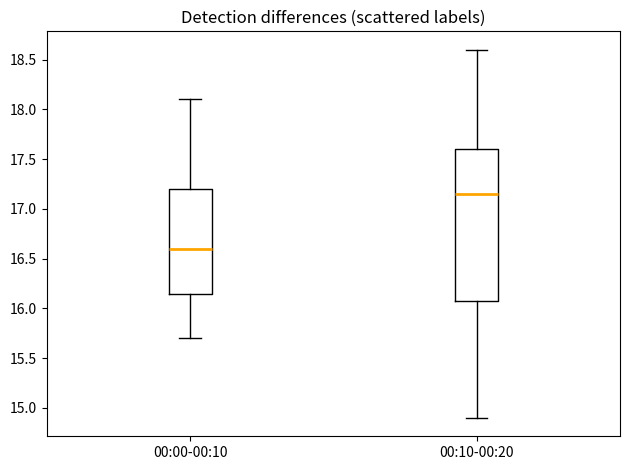

Which box is the tallest, from its lower edge to its upper edge?

00:10-00:20